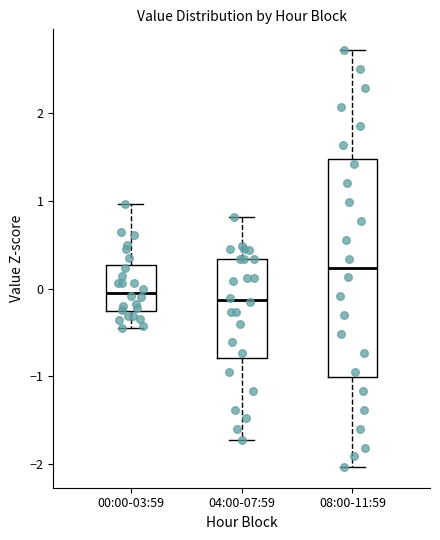

Comparing the boxes themselves (not the whiskers), which one is the tallest?

08:00-11:59